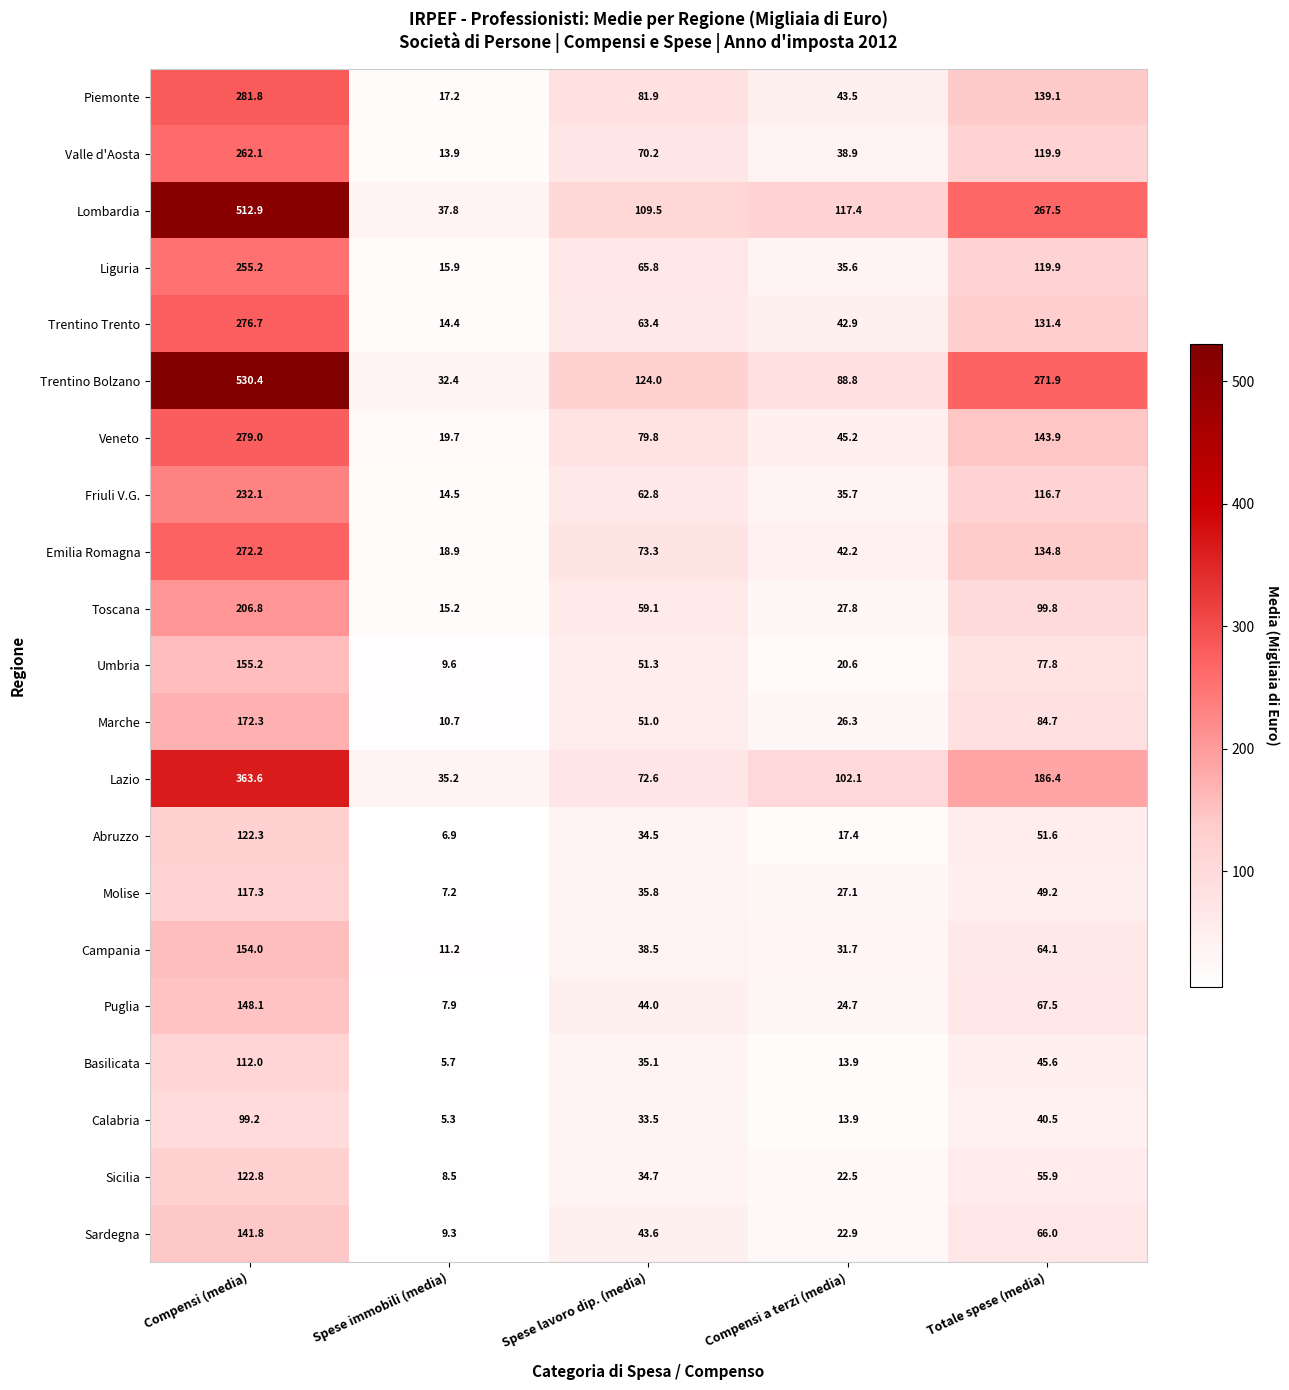

What is the sum of the Valle d'Aosta values at Totale spese (media) and Compensi a terzi (media)?

158.8